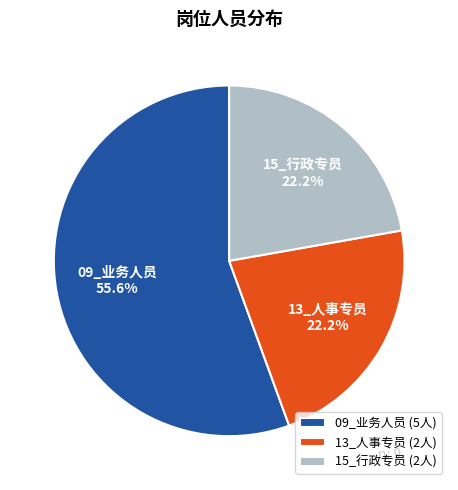

Is it true that 13_人事专员 is 30% of the pie?

False